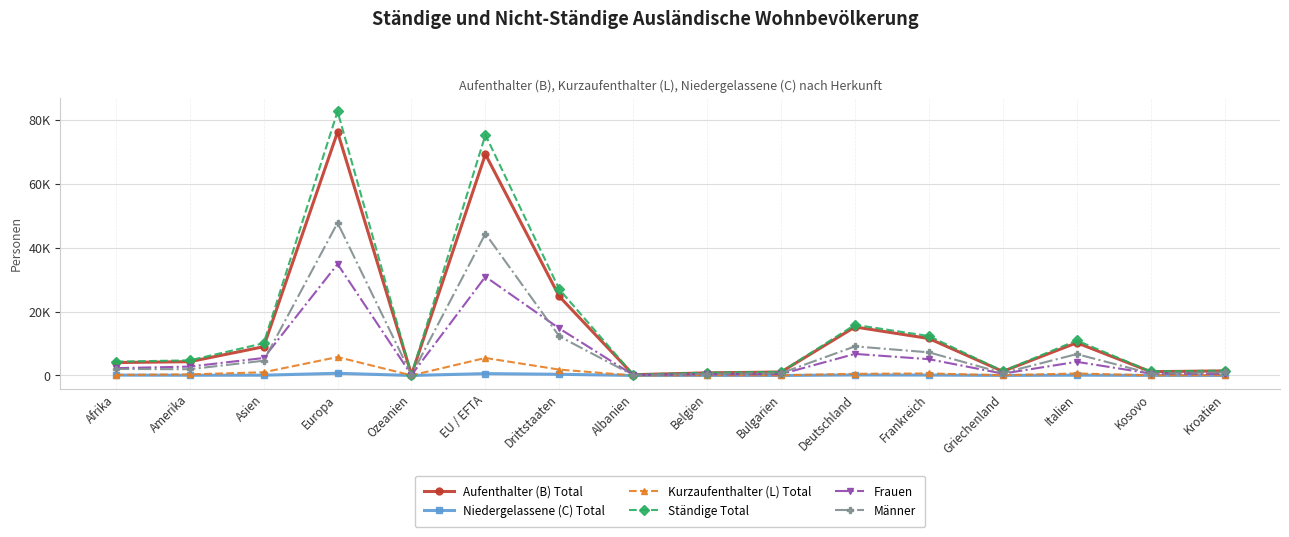

What are all the series names shown in the legend?

Aufenthalter (B) Total, Niedergelassene (C) Total, Kurzaufenthalter (L) Total, Ständige Total, Frauen, Männer